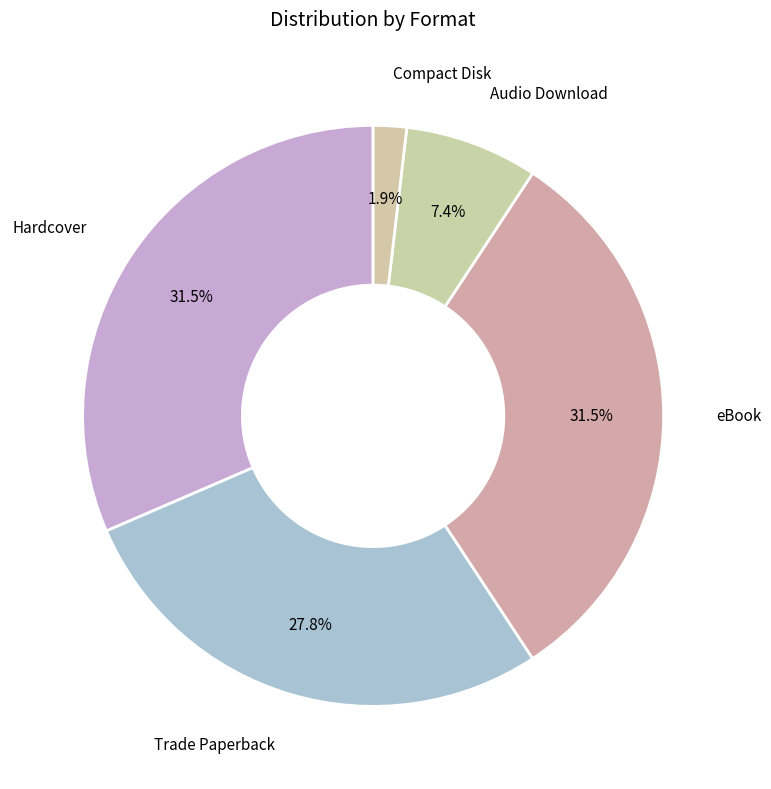

Approximately how many times larger is the value at Audio Download compared to Trade Paperback?

0.3